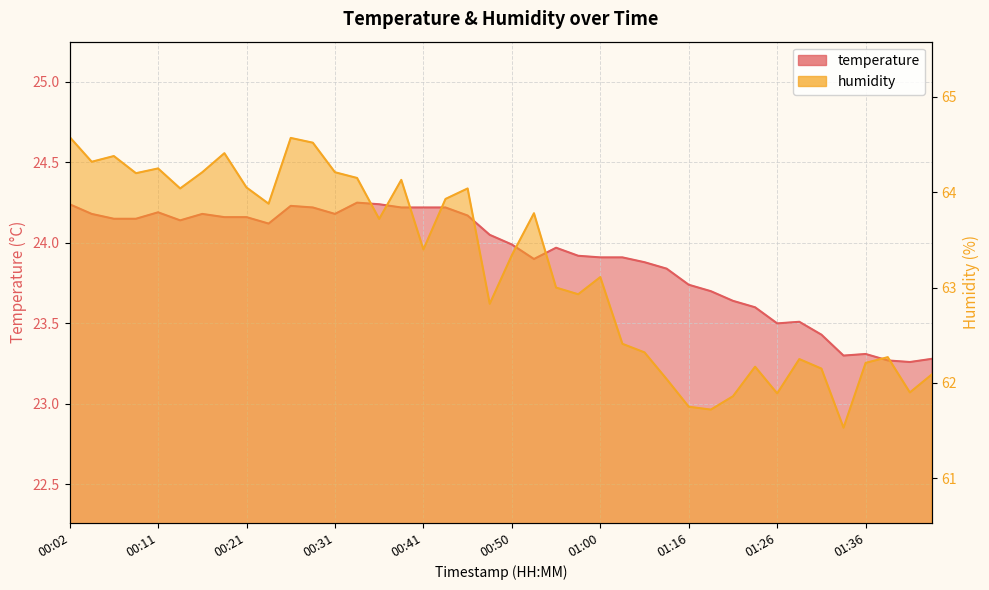

True or false: humidity has a value of 62.1 at 01:43.

True